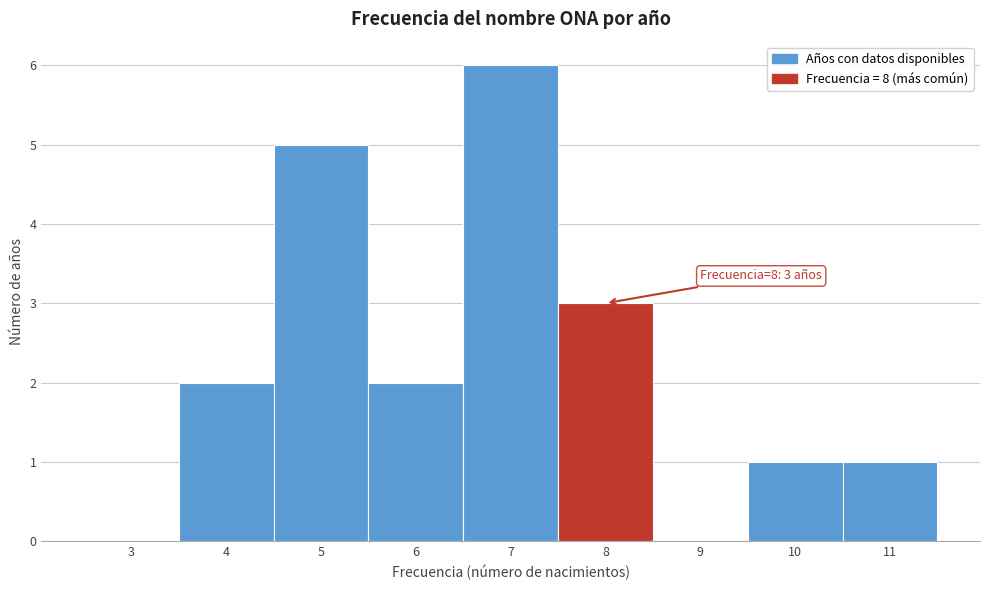

Reading left to right, transcribe all the data shown in this chart.

3=0	4=2	5=5	6=2	7=6	8=3	9=0	10=1	11=1